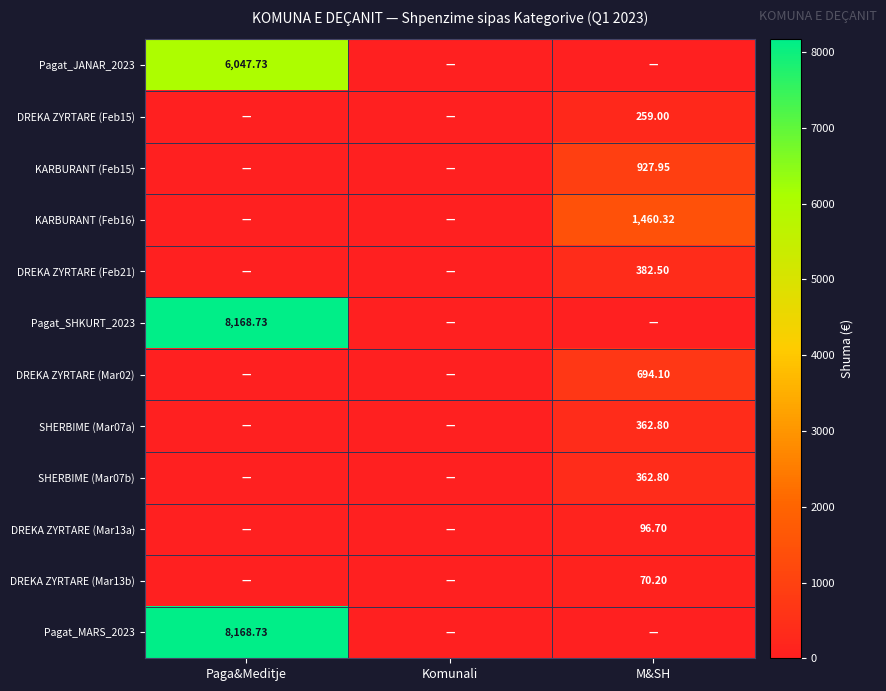

Which category has the highest value in the SHERBIME (Mar07a) series?

M&SH